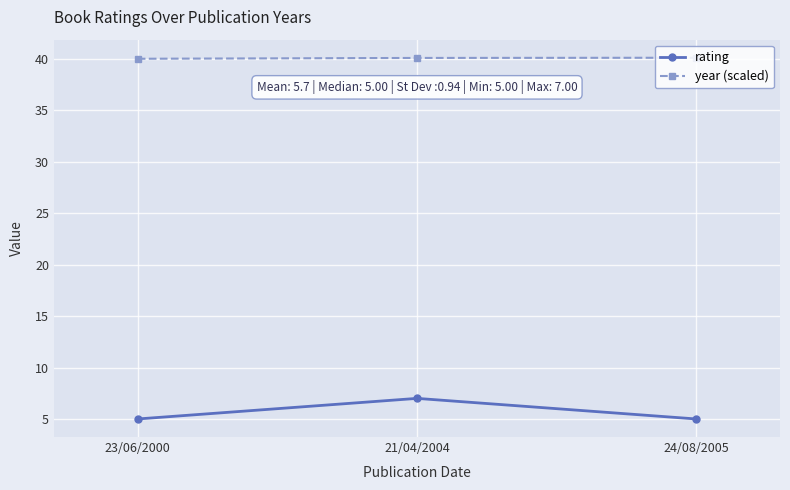

How many lines are shown in the chart?

2